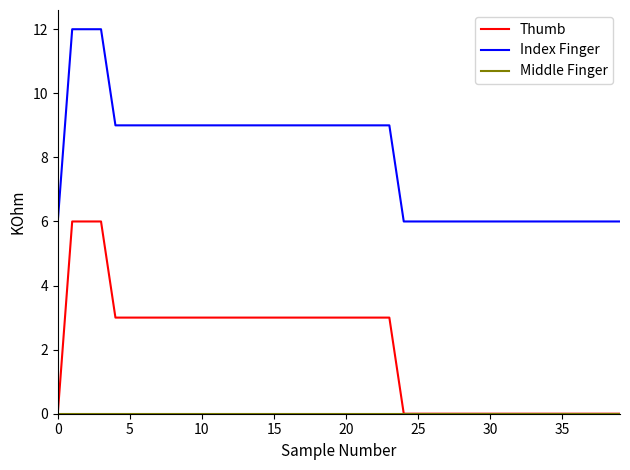

What is the greatest value displayed?

12